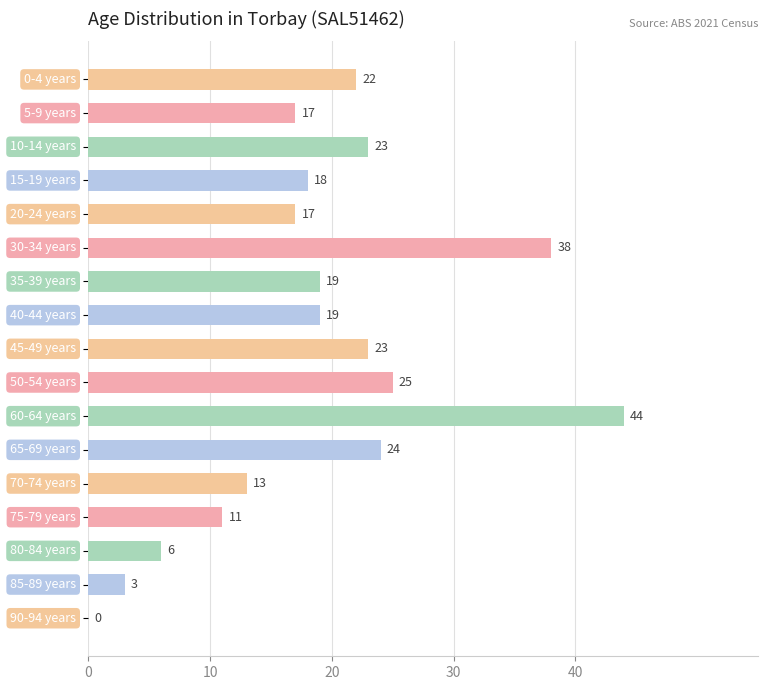

Are the bars horizontal?

Yes